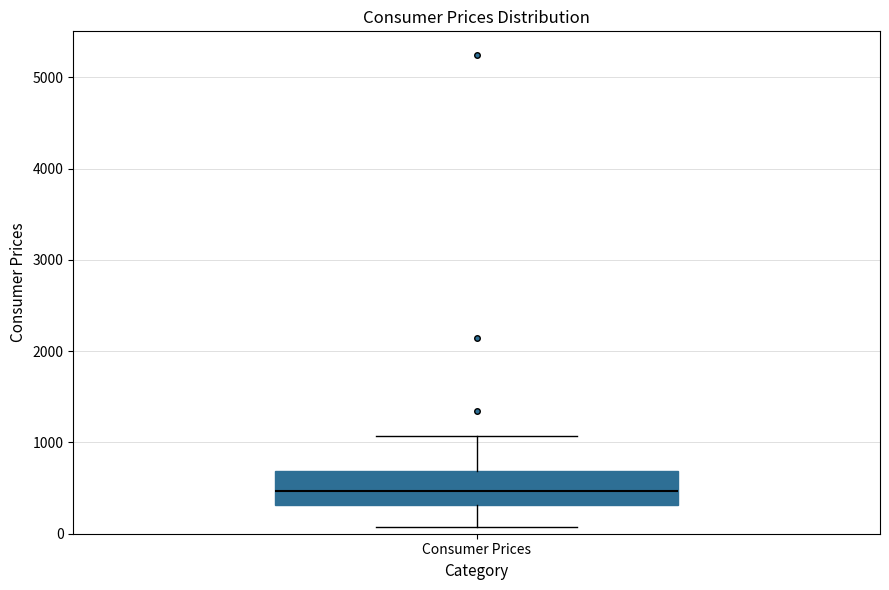

Where does the lower whisker of the box for Consumer Prices end on the y-axis? The values are not printed on the chart, so give them approximately, as read against the axis.

100